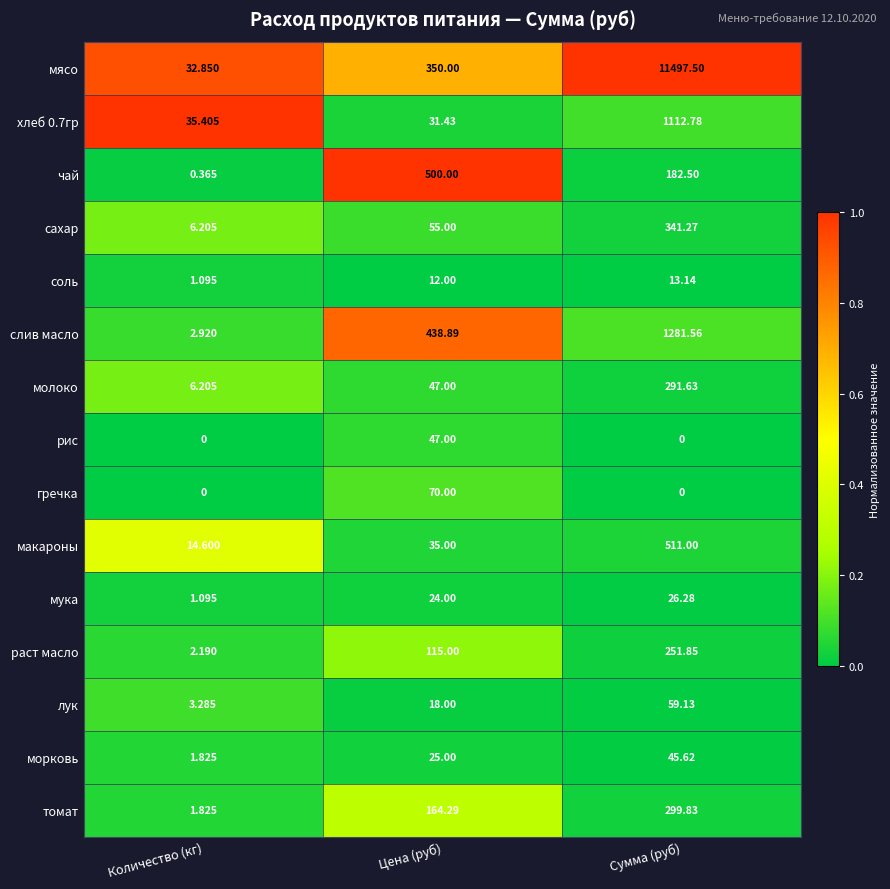

Rank the categories by лук value from highest to lowest.

Сумма (руб), Цена (руб), Количество (кг)